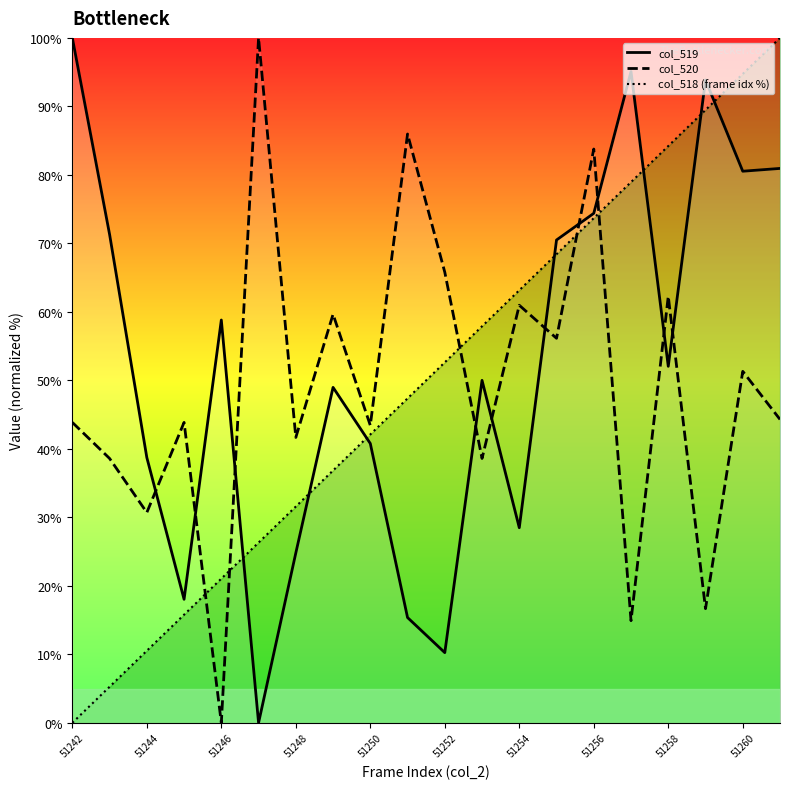

The col_518 (frame idx %) series shows 29.1 at 51258. True or false?

False